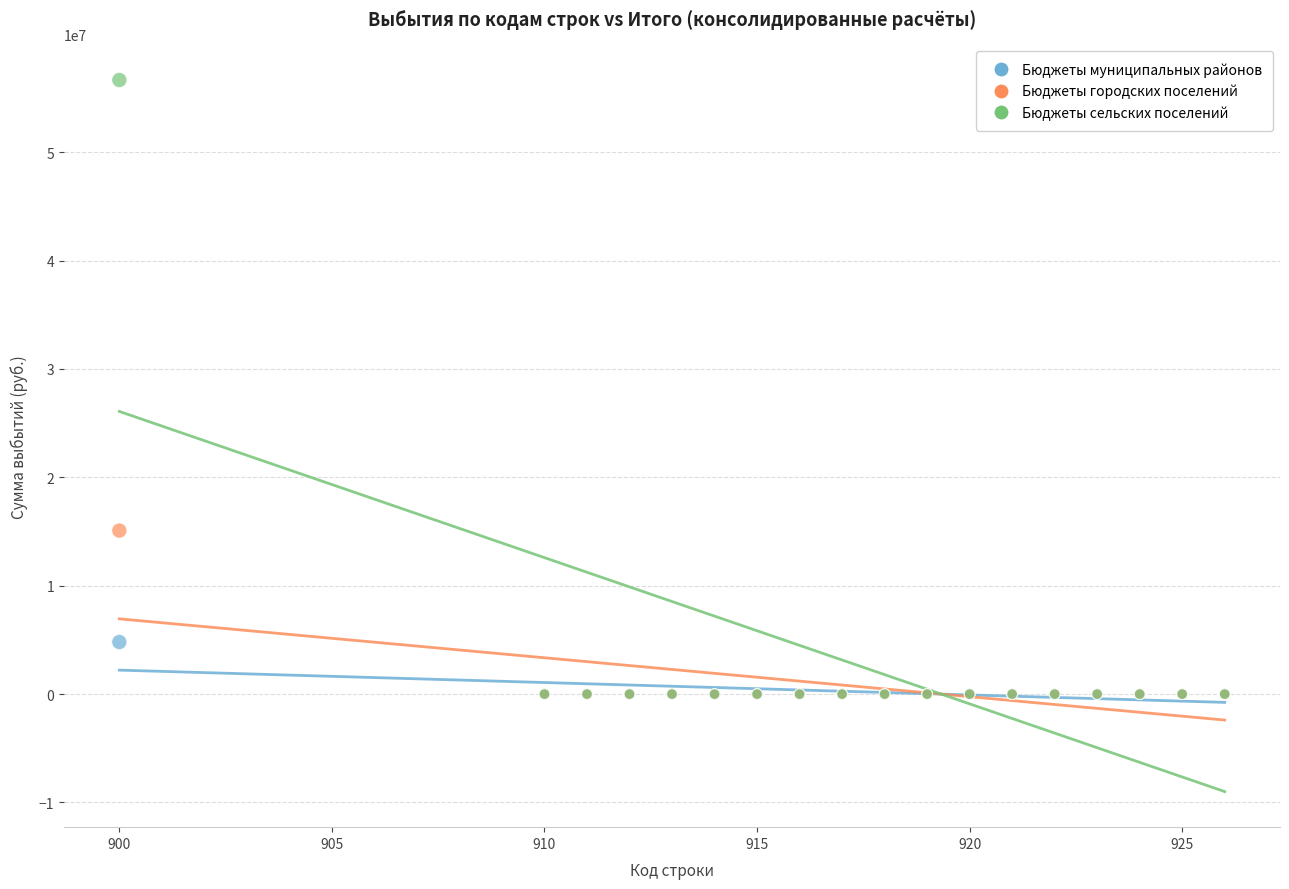

Which series has the largest Y range (max minus min)?

Бюджеты сельских поселений